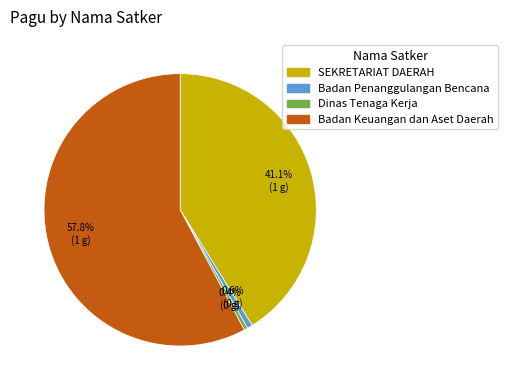

Is there a majority slice in this chart?

Yes